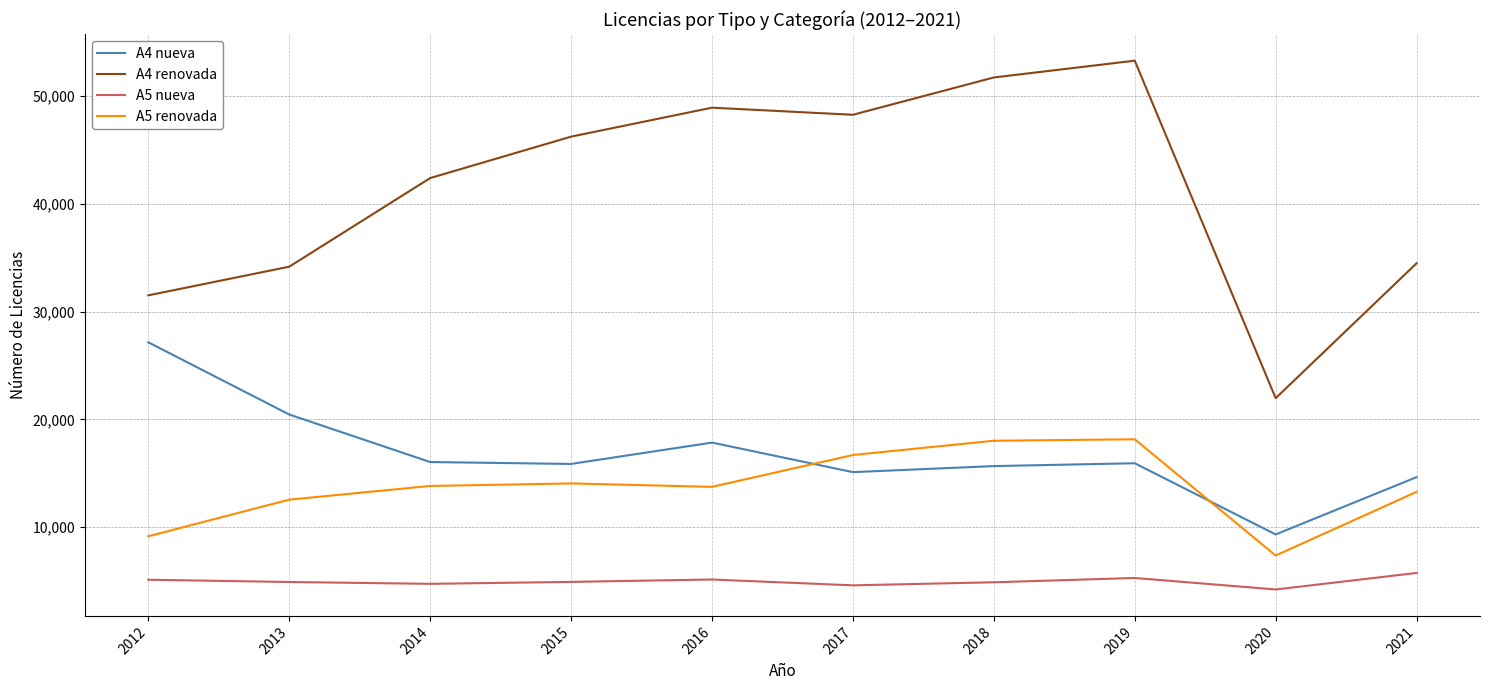

What is the difference between the maximum and minimum values in the A4 nueva series?

17825